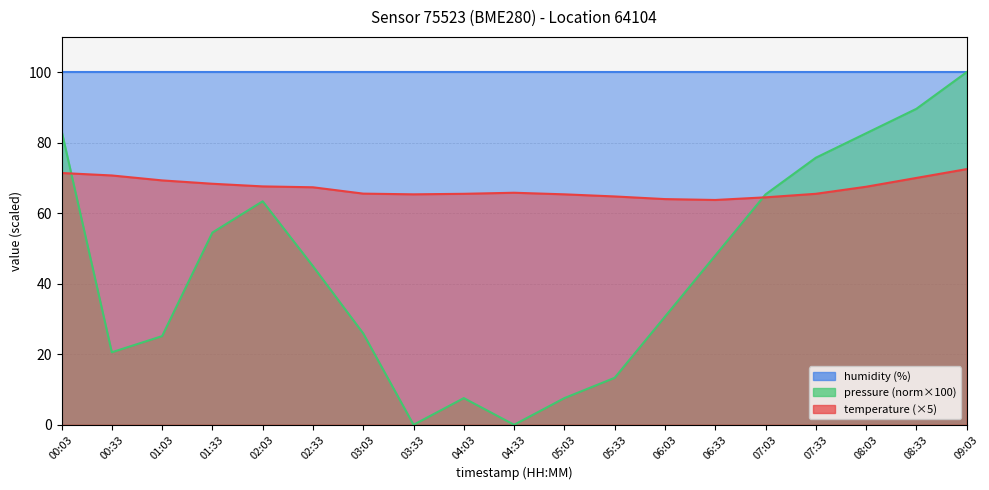

What is the value of the 11th point from the left?

65.3